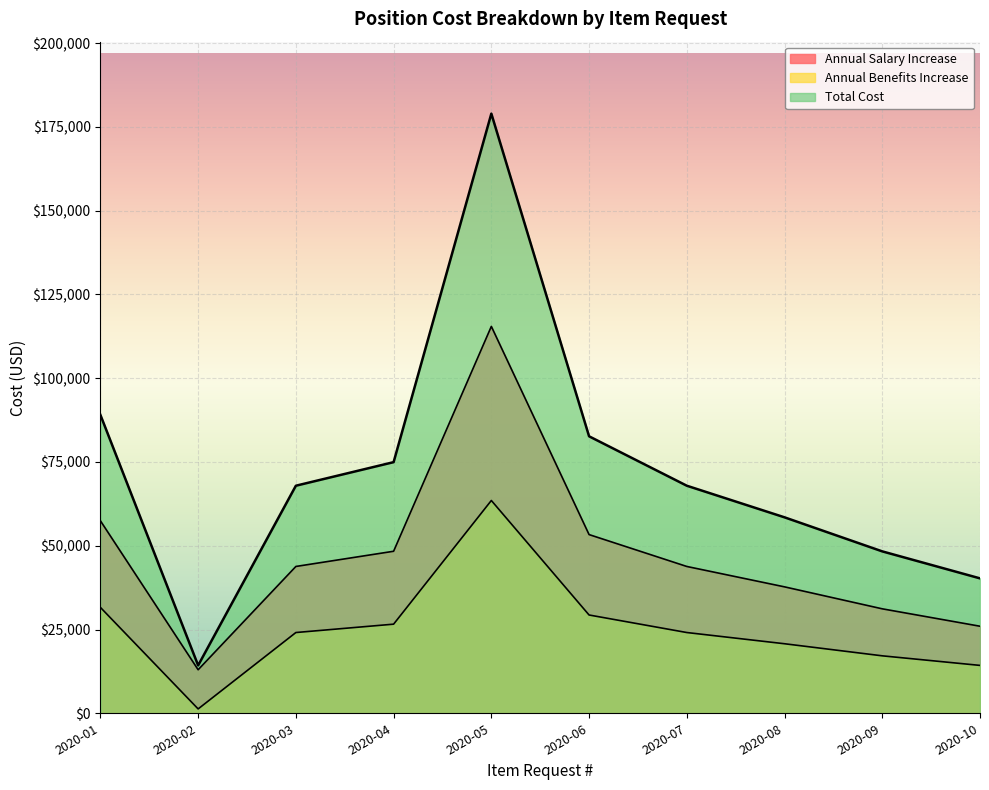

Rank the categories by Annual Salary Increase value from highest to lowest.

2020-05, 2020-01, 2020-06, 2020-04, 2020-03, 2020-07, 2020-08, 2020-09, 2020-10, 2020-02